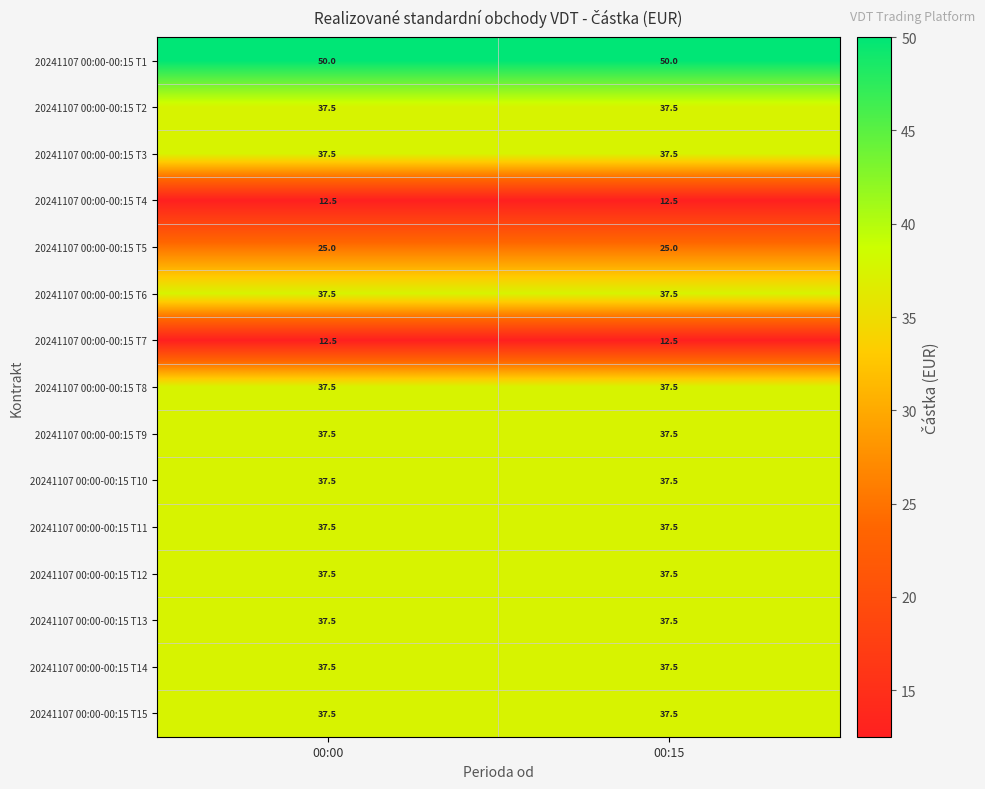

What is the greatest value displayed?

50.0